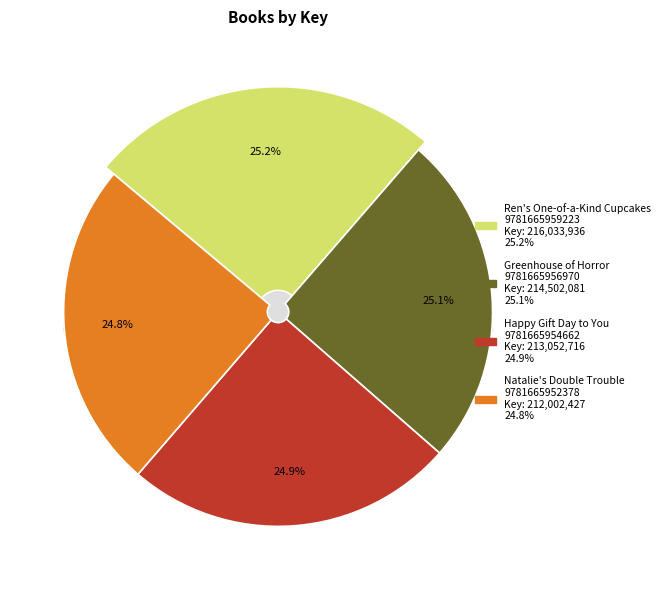

The Natalie's Double Trouble
9781665952378 slice represents 25% of the pie. True or false?

True